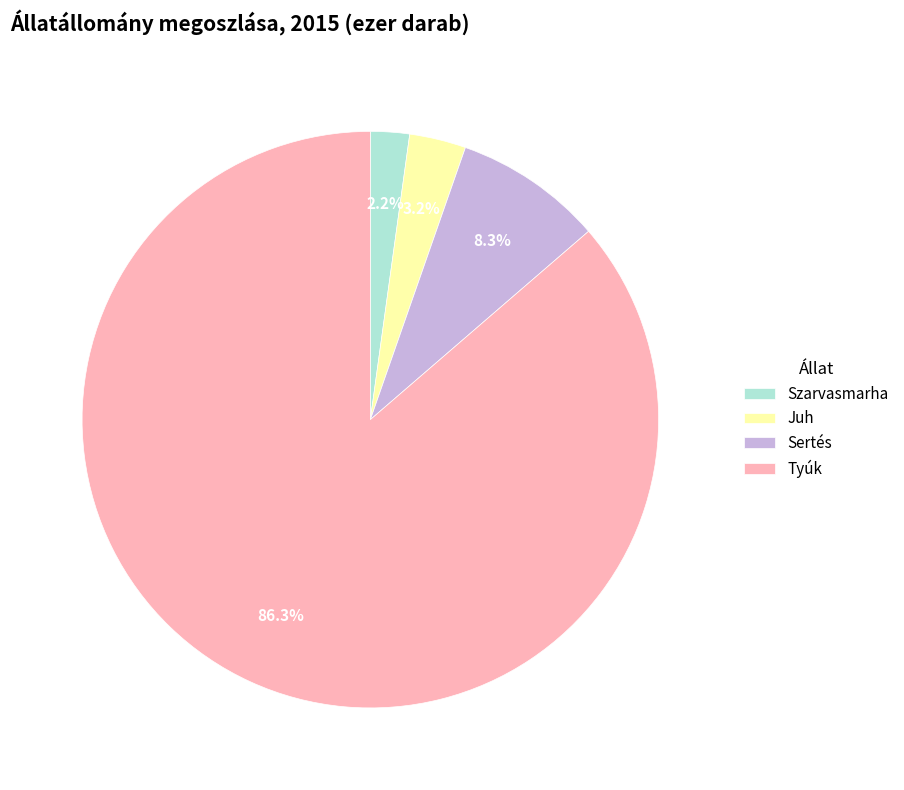

Is it true that Tyúk is 96% of the pie?

False